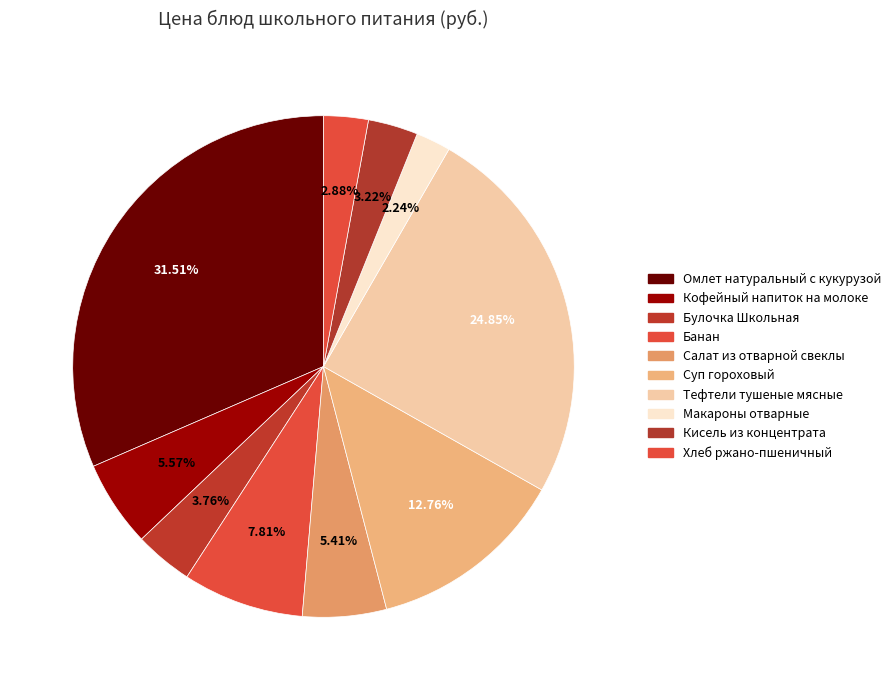

How many segments does this pie chart have?

10